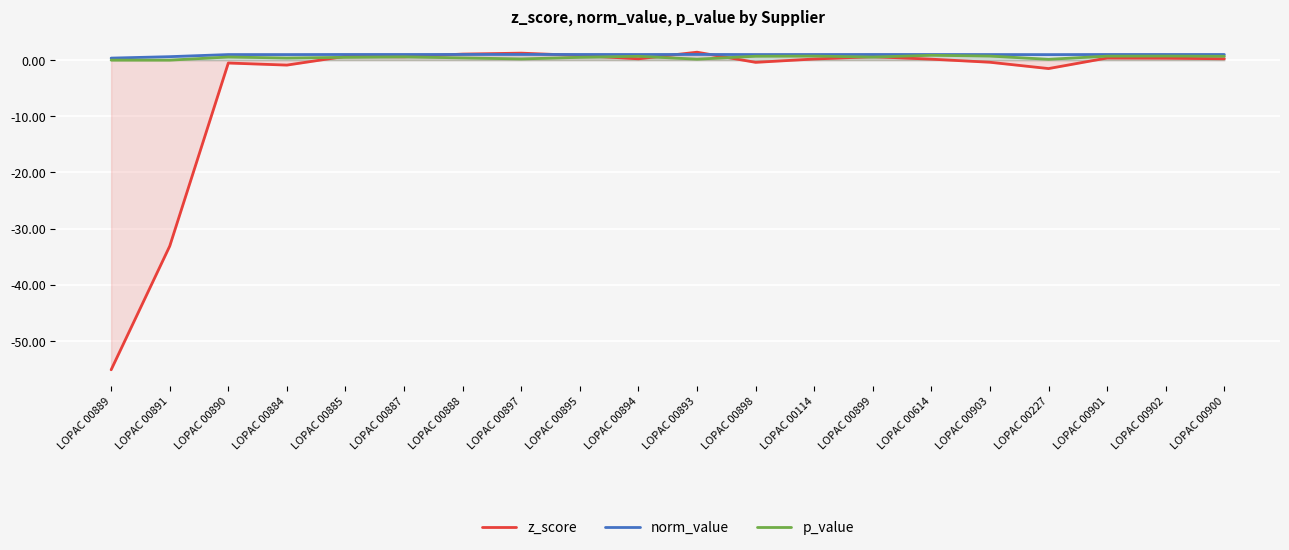

Where is the first local minimum for z_score?

LOPAC 00884